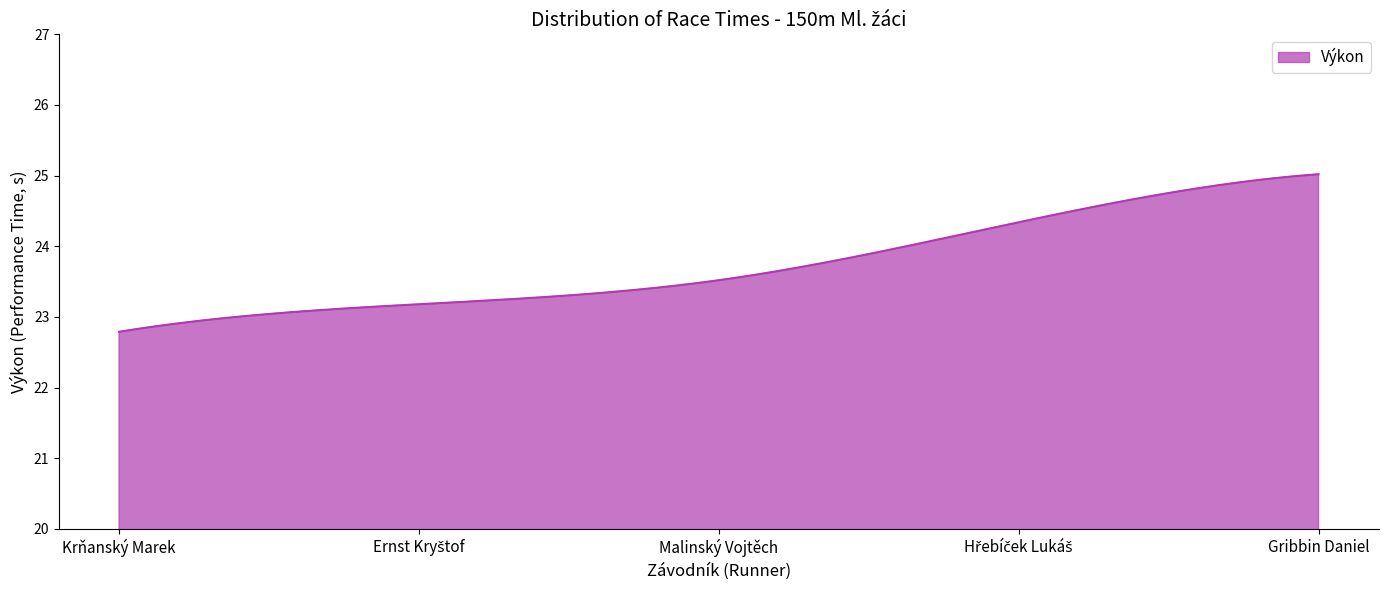

What is the smallest value displayed?

22.8